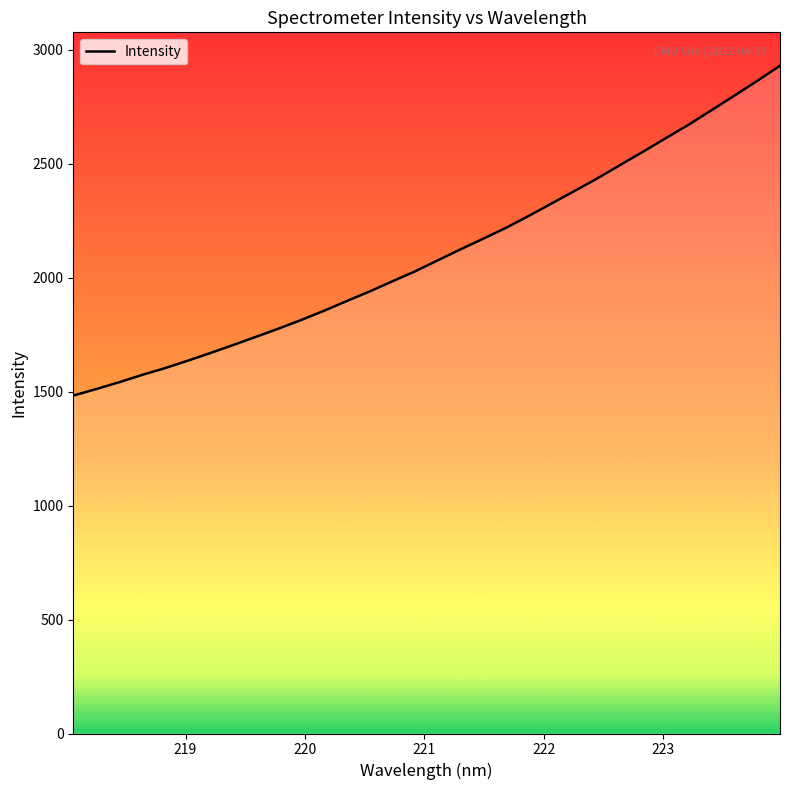

How many values exceed 2077?

16